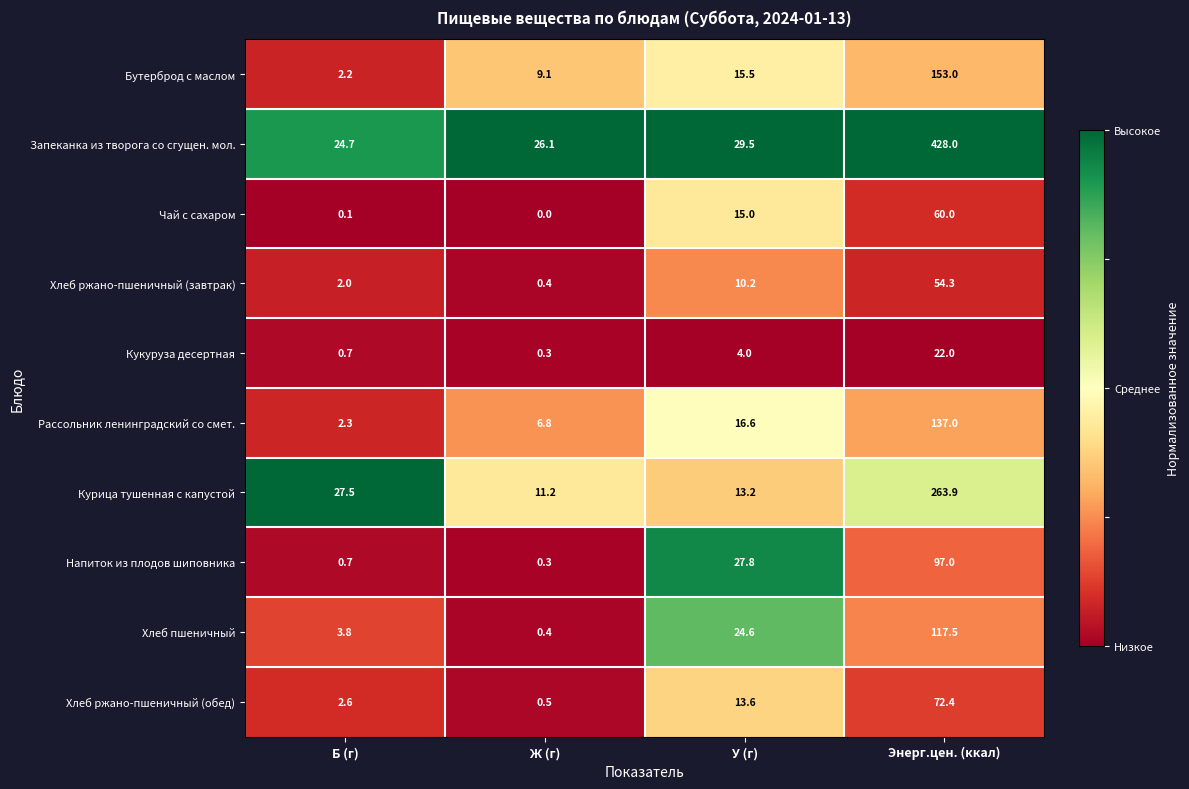

Rank the series by their maximum value, from highest to lowest.

Запеканка из творога со сгущен. мол., Курица тушенная с капустой, Бутерброд с маслом, Рассольник ленинградский со смет., Хлеб пшеничный, Напиток из плодов шиповника, Хлеб ржано-пшеничный (обед), Чай с сахаром, Хлеб ржано-пшеничный (завтрак), Кукуруза десертная